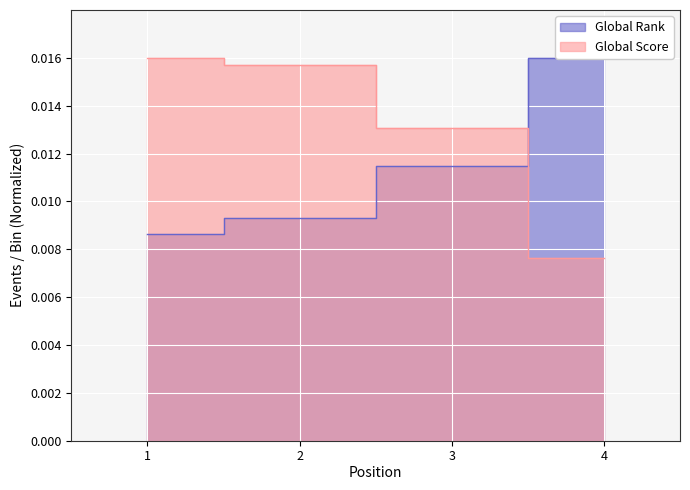

Which category has the highest value in the Global Score series?

1